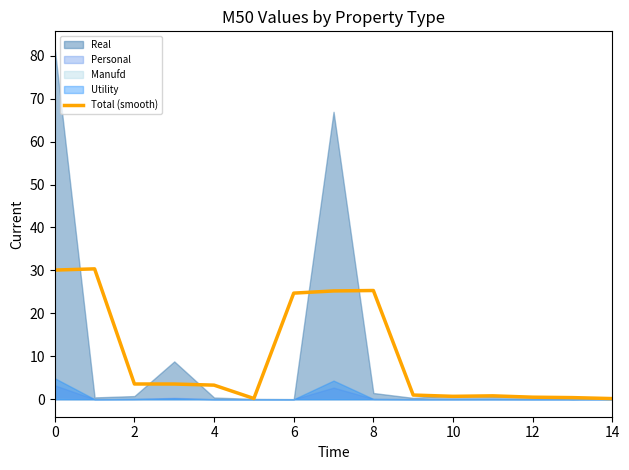

What is the label of the 1st point from the right?

14